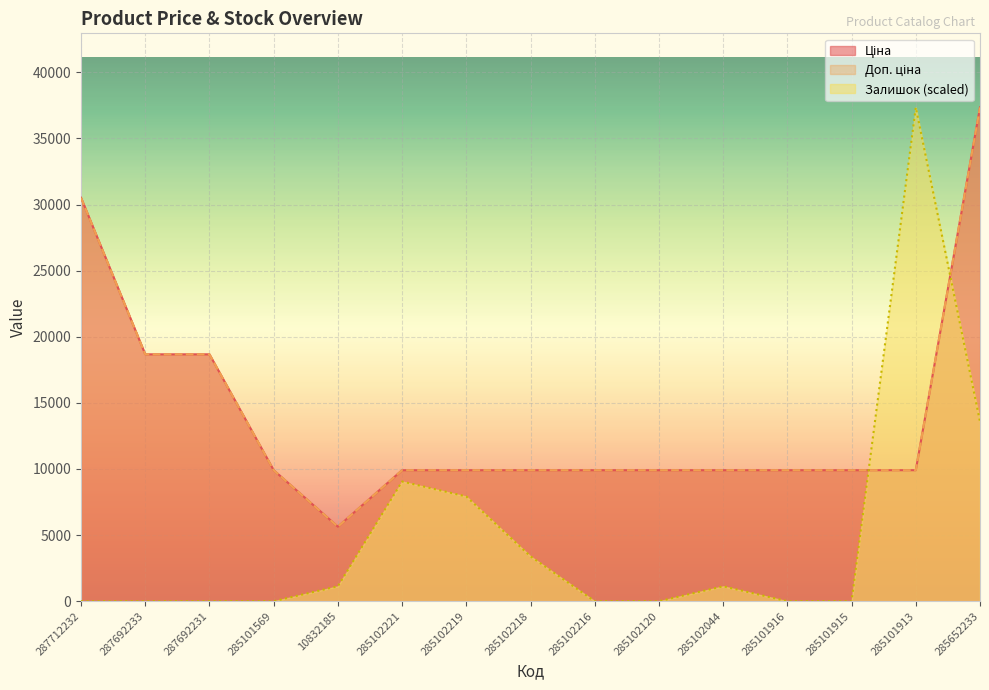

Does the chart display data point markers on the line(s)?

No